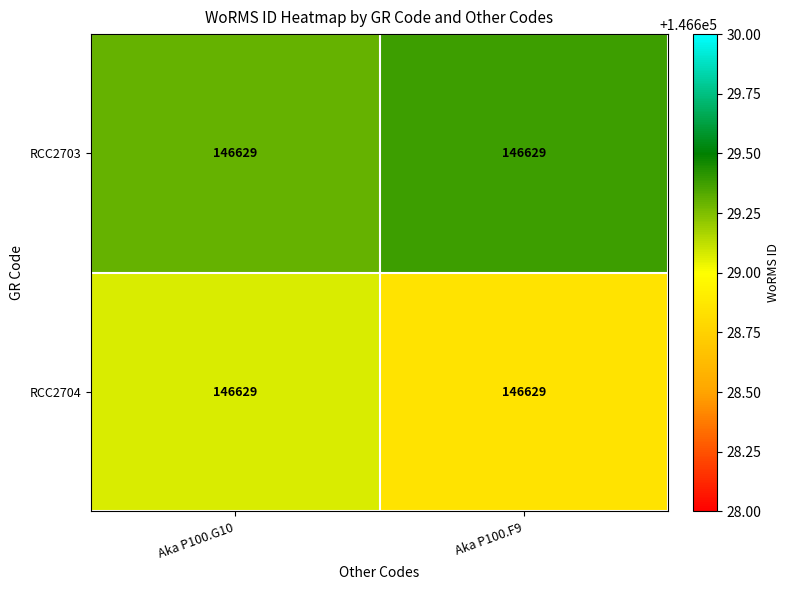

At which category is the sum across all series the highest?

Aka P100.G10